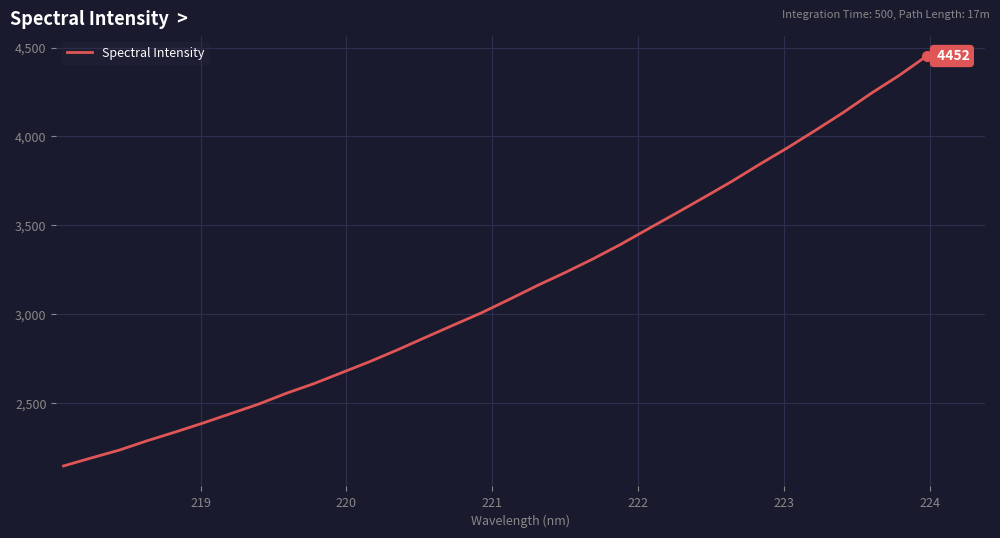

What is the minimum value shown in the chart?

2147.0